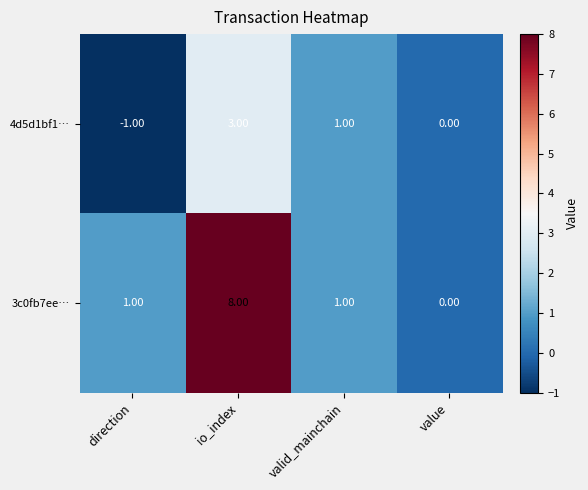

At how many categories does at least one series exceed 4?

1